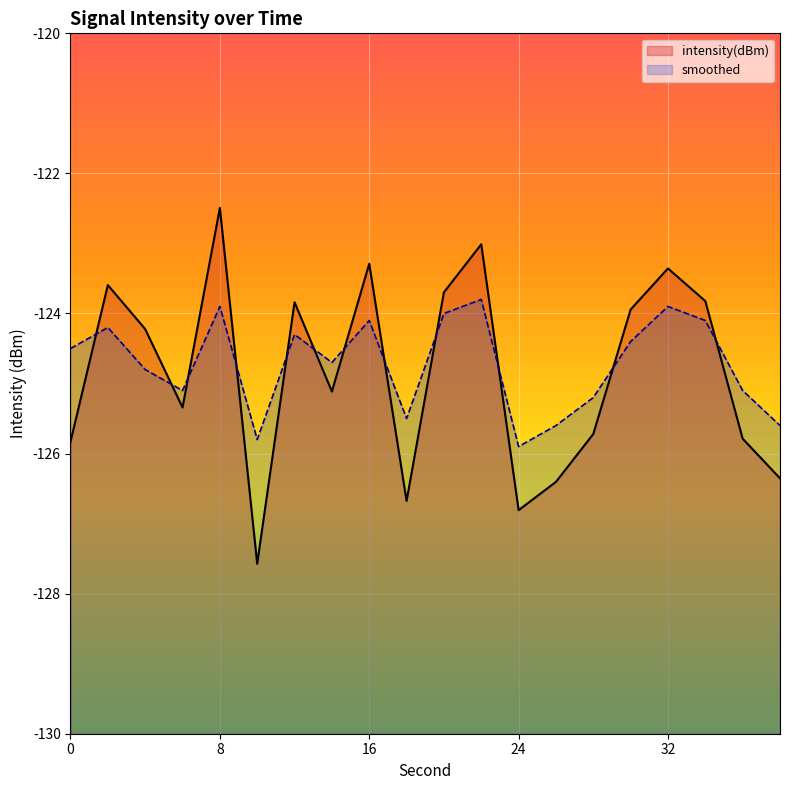

What is the total value across all series at 2?

-247.8